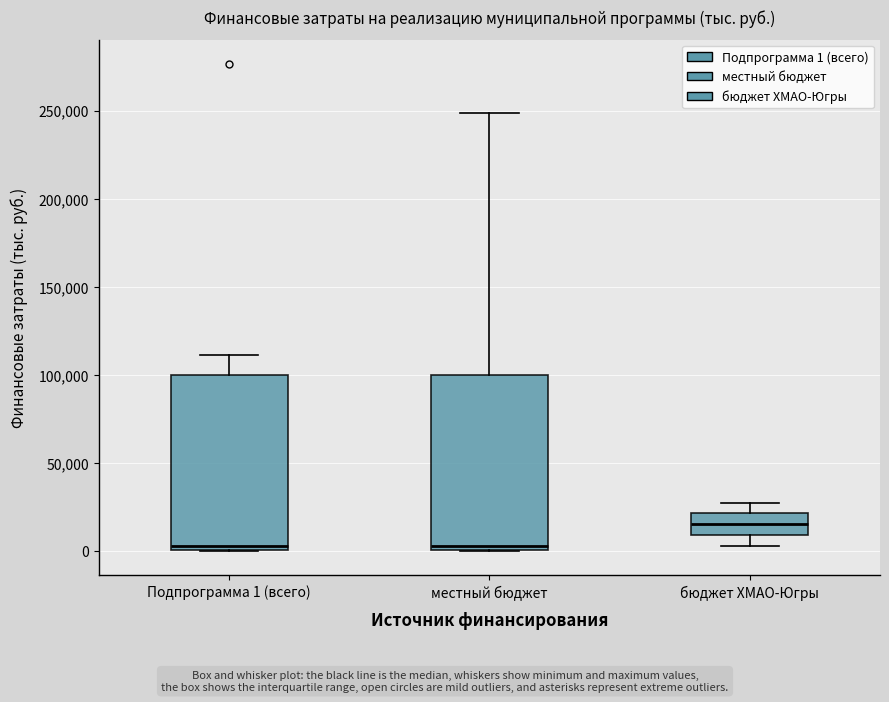

Reading left to right, transcribe this box plot: for each box, give where its median line is, the range the box spans, and where its two whiskers end, as read against the y-axis. The values are not printed on the chart, so give them approximately, as read against the axis.

Подпрограмма 1 (всего): median 5000, box 0 to 100000, whiskers 0 to 110000
местный бюджет: median 5000, box 0 to 100000, whiskers 0 to 250000
бюджет ХМАО-Югры: median 15000, box 10000 to 20000, whiskers 5000 to 30000